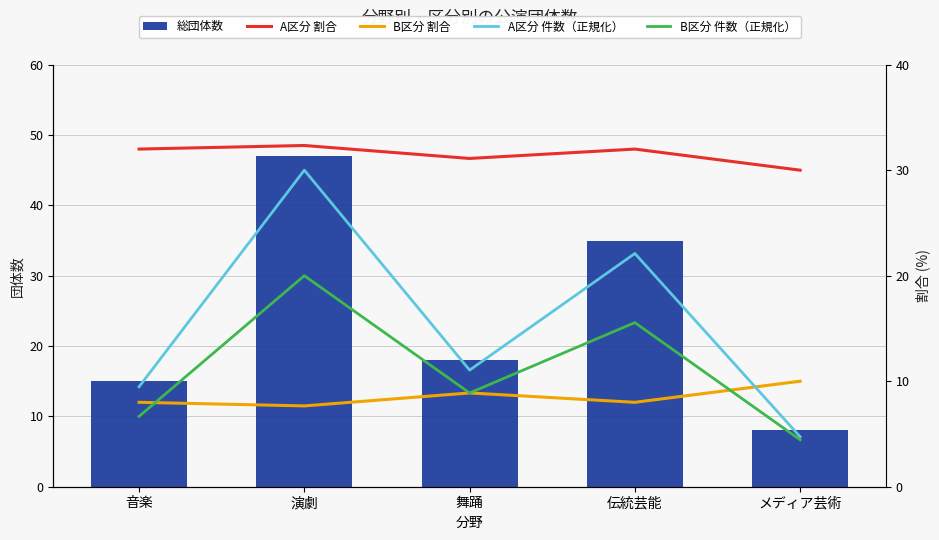

What position from the right is 演劇?

4